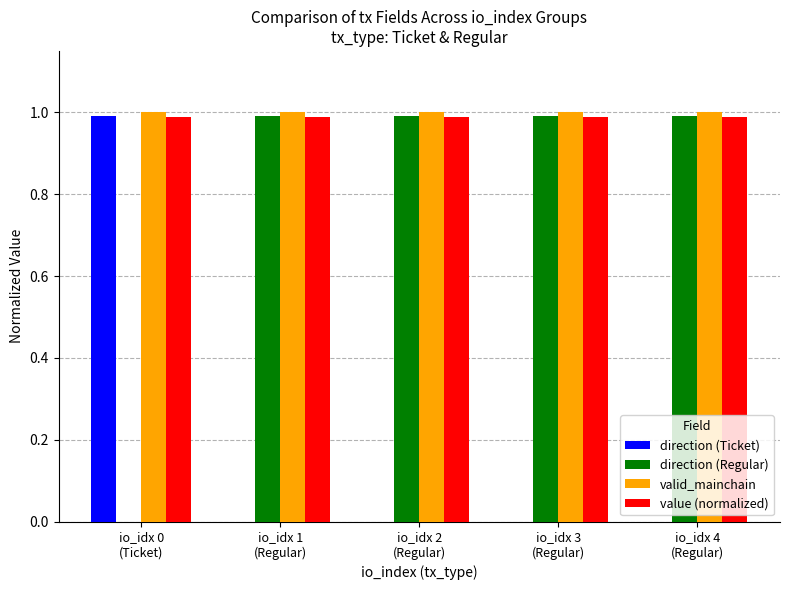

What is the sum of all value (normalized) values?

4.9